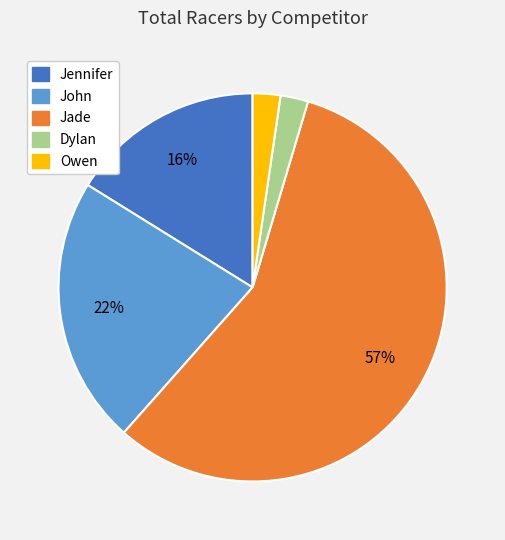

What is the largest slice in the pie chart?

Jade